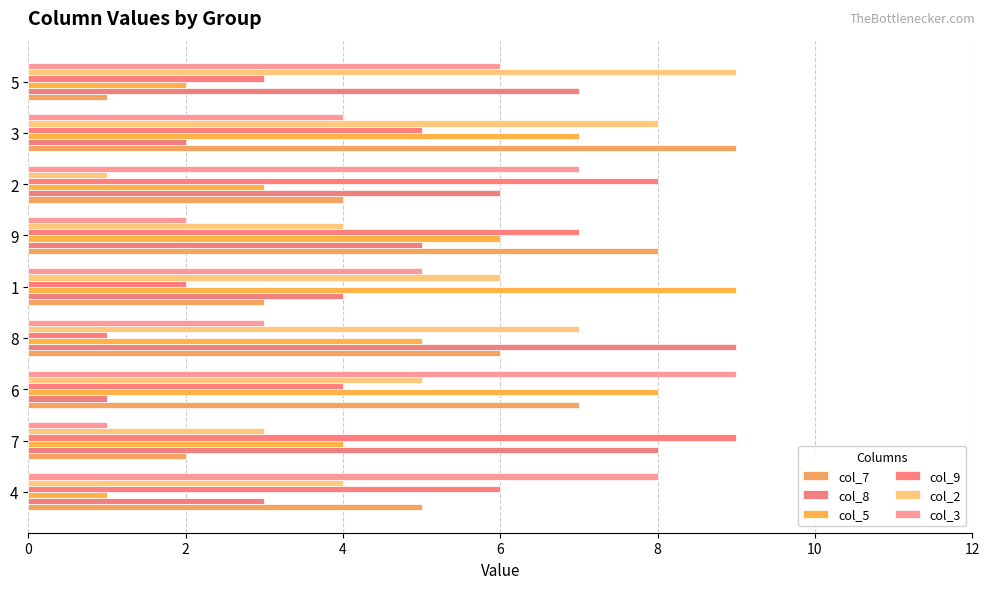

How many categories are shown in the chart?

9